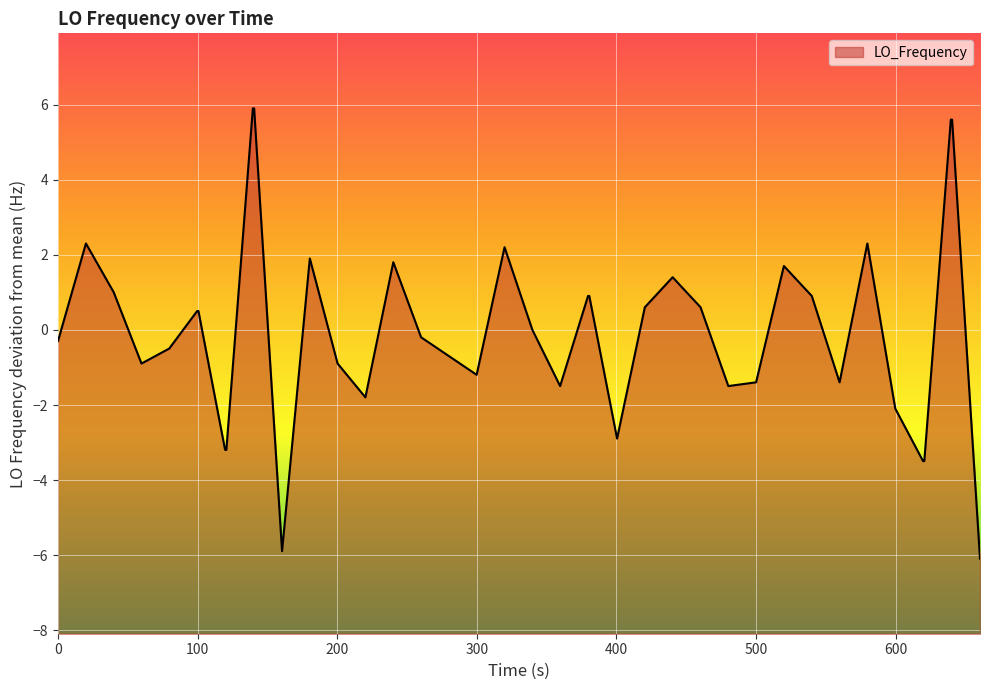

What is the difference between the maximum and minimum values?

12.0